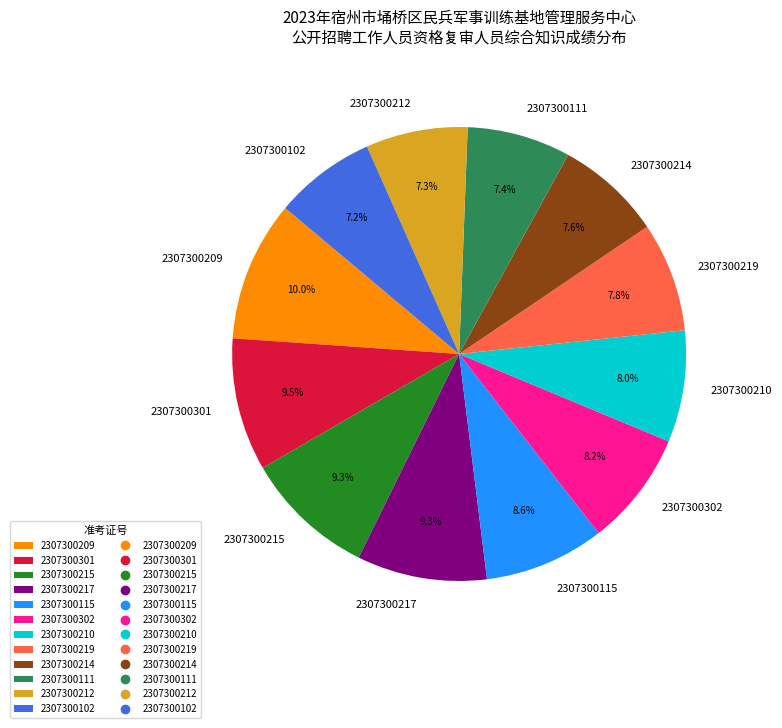

Is the sum of 2307300111 and 2307300302 greater than half?

No